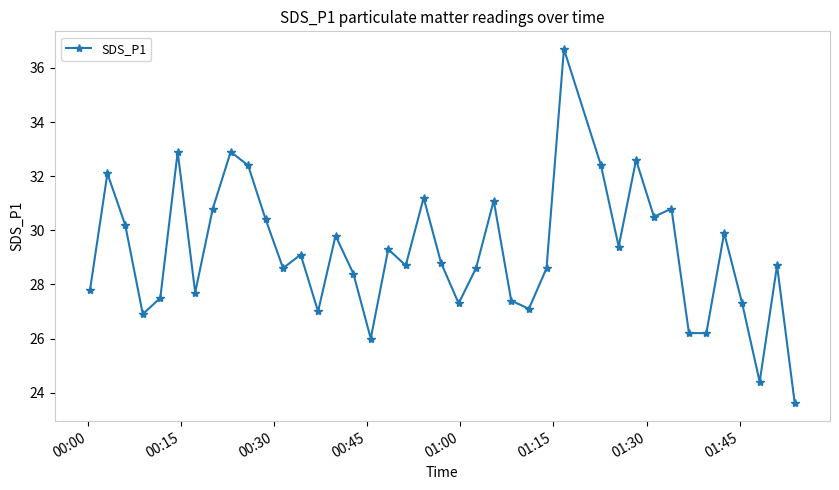

What is the value of the 35th point from the left?

26.2